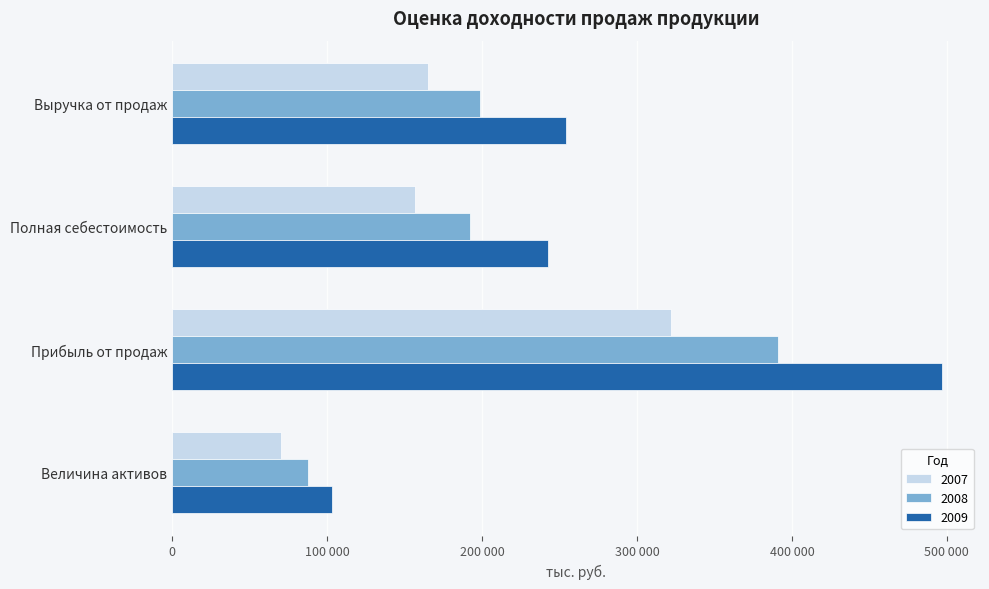

Which series has the largest total across all categories?

2009